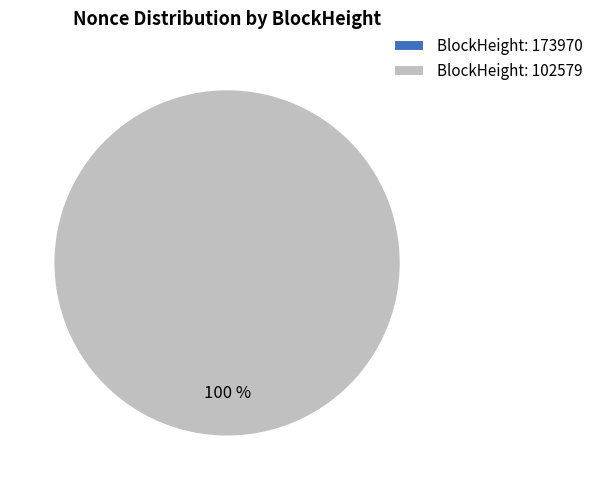

Which slice is the largest?

102579